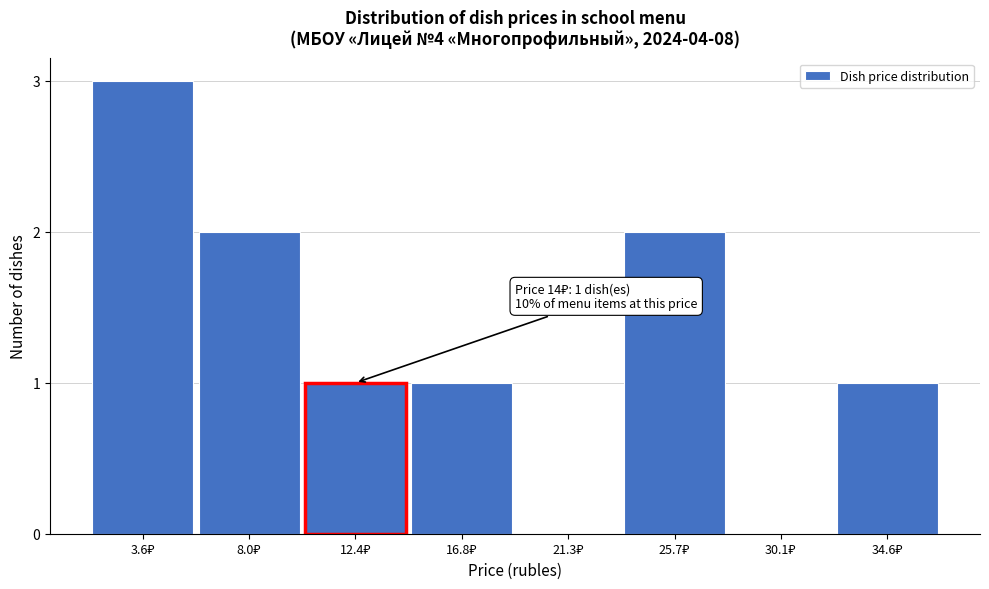

What is the sum of all values?

10